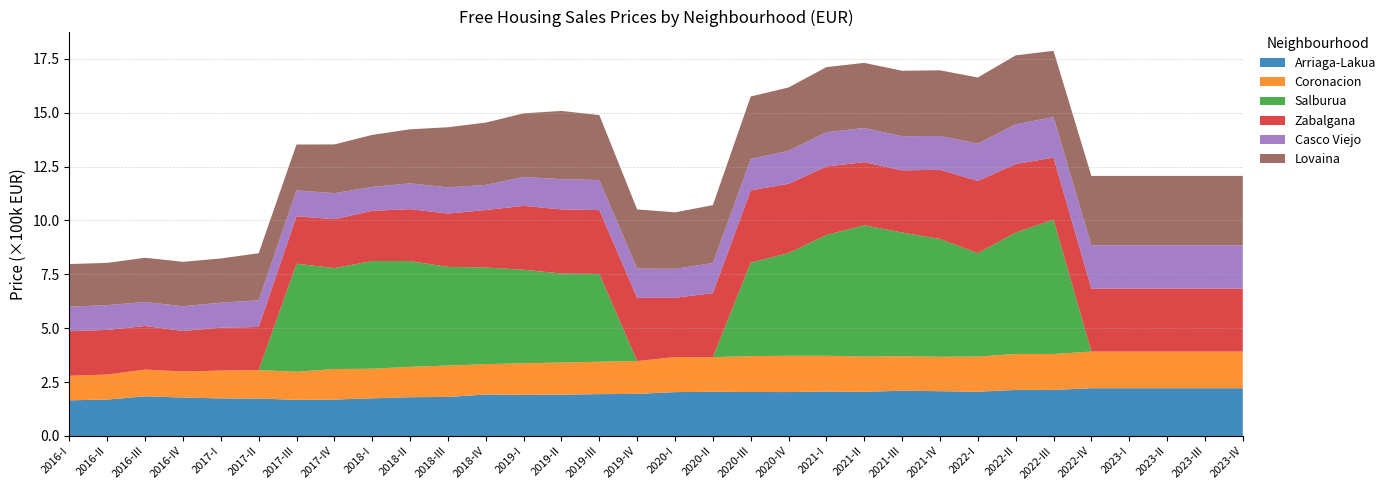

Reading left to right, extract all data points from this chart.

Arriaga-Lakua: 165598	168879	184187	178366	174292	173788	167587	169019	174489	179989	181168	192380	190630	191581	194148	195395	203580	205064	204097	203825	206436	204897	209995	207857	205350	213834	213735	221606
Coronacion: 113894	116218	123921	120800	129298	131836	130475	141664	137640	140905	145775	141038	146985	149232	150481	152276	162491	160521	166470	168395	165792	163966	160027	159657	163178	166838	166895	170157
Salburua: 0	0	0	0	0	0	501353	468427	499680	490534	457548	448195	433855	413092	407344	0	0	0	434023	476645	560527	608600	574099	546509	479556	563495	622783	0
Zabalgana: 206742	207144	202305	188132	199076	200207	220180	226752	232954	241152	247423	266873	296319	297568	296114	293282	275301	297132	335263	321287	317755	293282	288351	321287	335263	317755	288351	292384
Casco Viejo: 113435	114959	111413	114748	115784	123577	120145	120720	110913	119634	121792	116317	134192	140281	139590	135840	134543	139566	145819	152988	158922	158347	158600	156824	173411	184265	188457	200901
Lovaina: 198195	195998	205227	206027	205363	218594	212728	226329	241357	250828	278814	289413	295143	316584	301269	274493	261817	268833	289563	294139	302190	302141	303635	304742	306600	319861	307020	321743